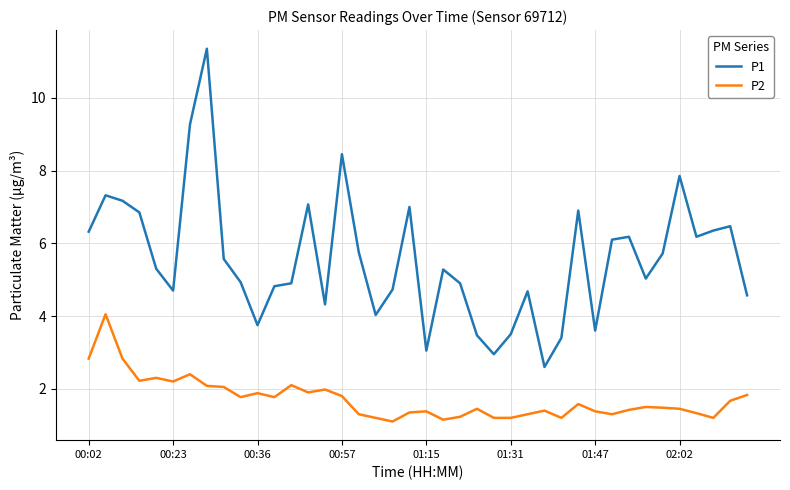

List the series in order of their overall mean, lowest first.

P2, P1